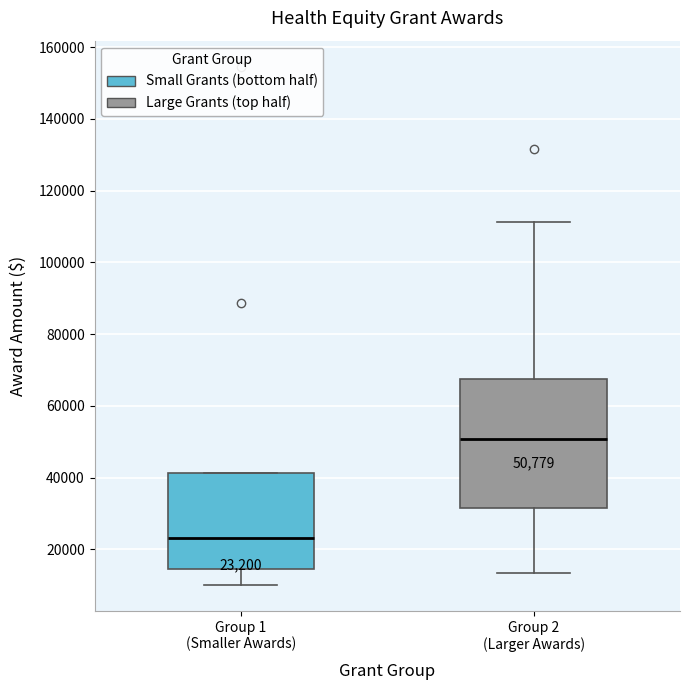

Which box is the tallest, from its lower edge to its upper edge?

Group 2 (Larger Awards)